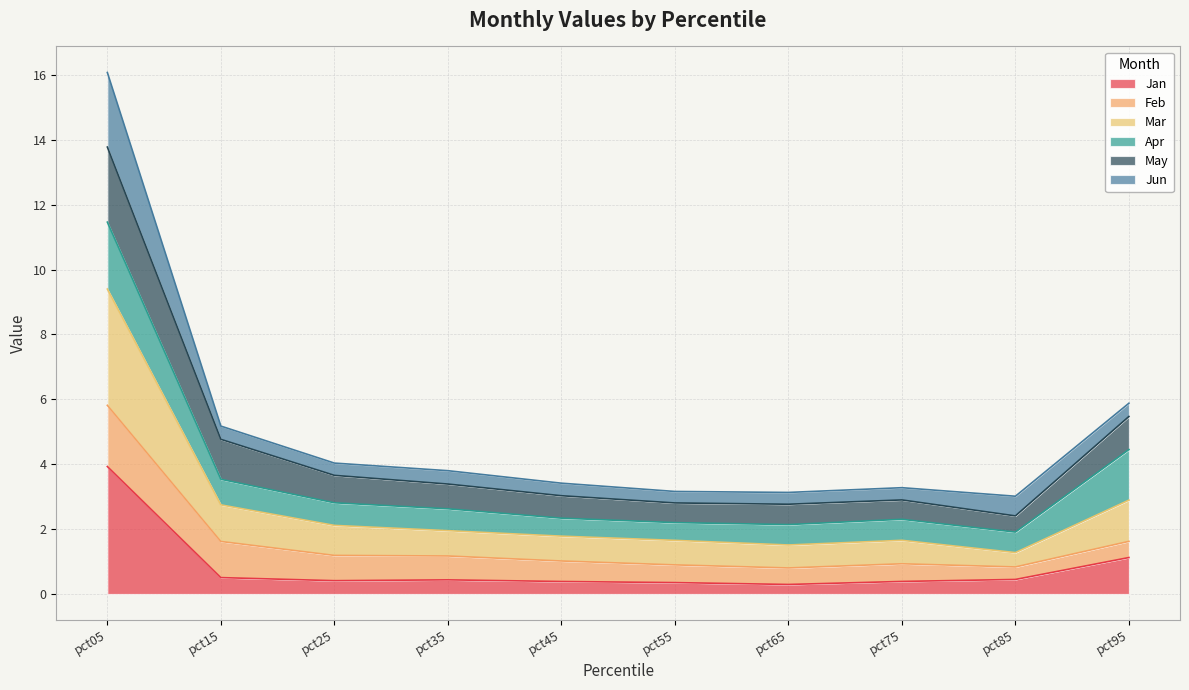

At how many categories does at least one series exceed 13?

1